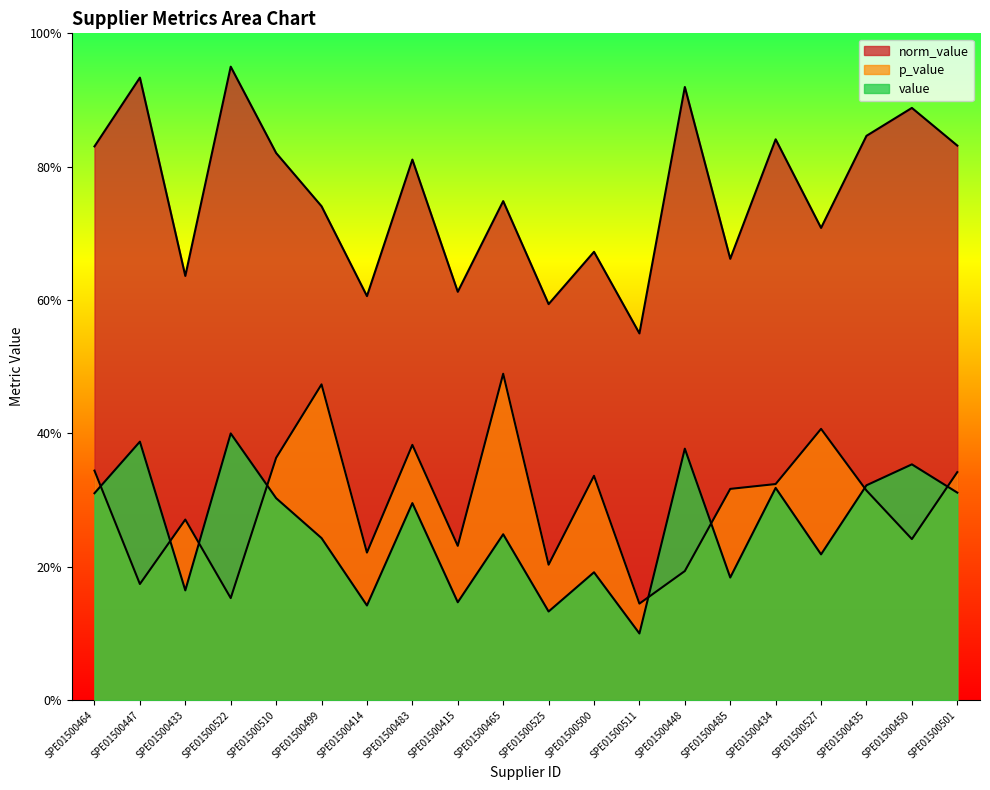

The value of p_value at SPE01500415 is 0.1. True or false?

False